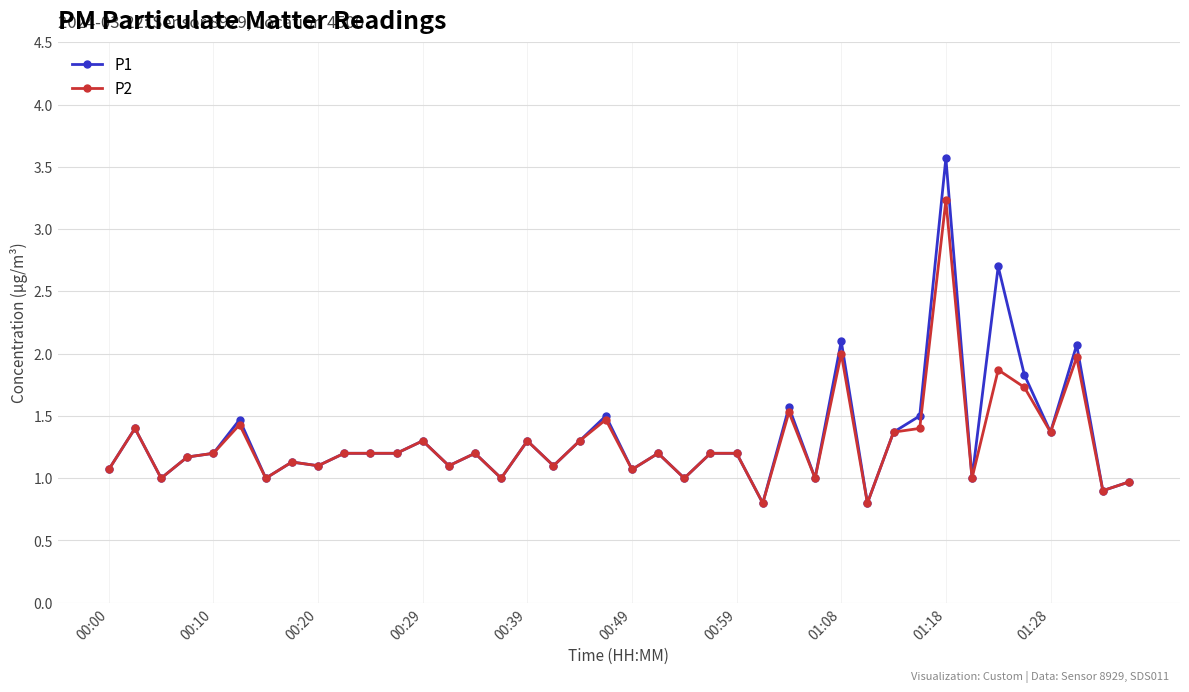

What is the highest value of the P2 series?

3.2